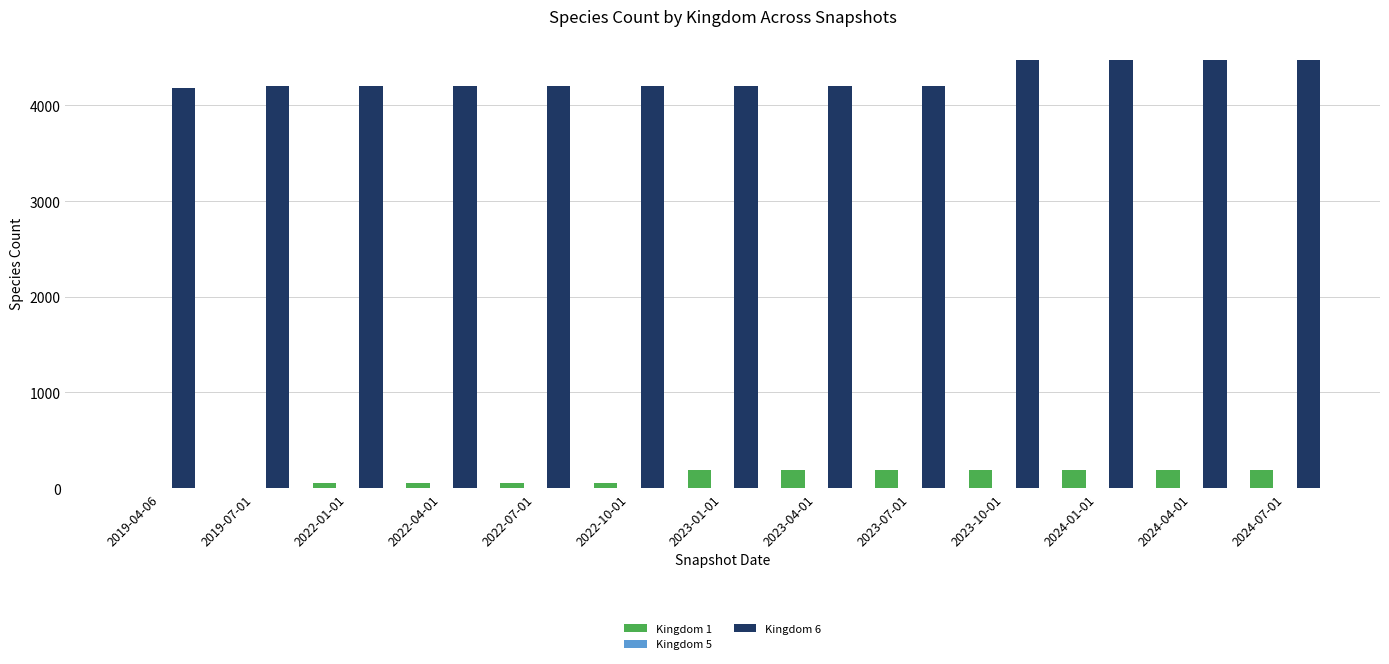

Between 2022-07-01 and 2024-01-01, which series saw the biggest shift?

Kingdom 6